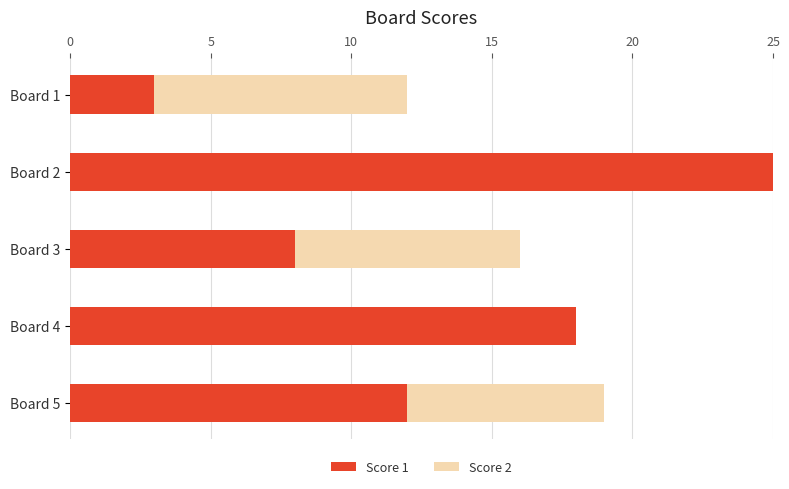

What is the highest value of the Score 1 series?

25